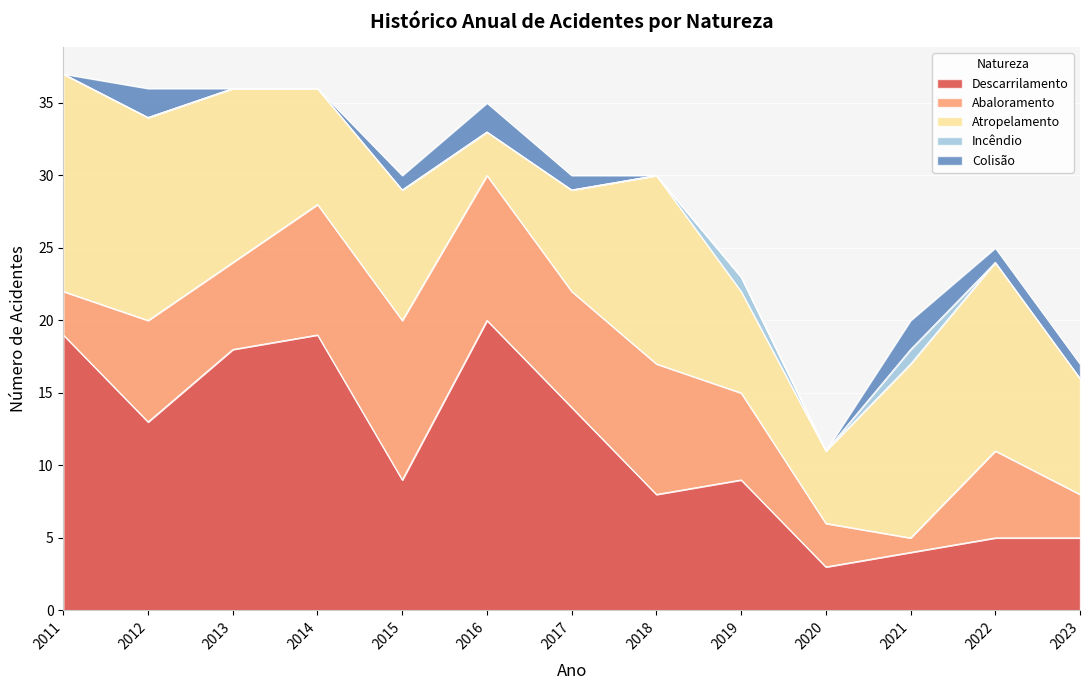

Reading left to right, list all the values displayed in this chart.

Descarrilamento: 19	13	18	19	9	20	14	8	9	3	4	5	5
Abaloramento: 3	7	6	9	11	10	8	9	6	3	1	6	3
Atropelamento: 15	14	12	8	9	3	7	13	7	5	12	13	8
Incêndio: 0	0	0	0	0	0	0	0	1	0	1	0	0
Colisão: 0	2	0	0	1	2	1	0	0	0	2	1	1